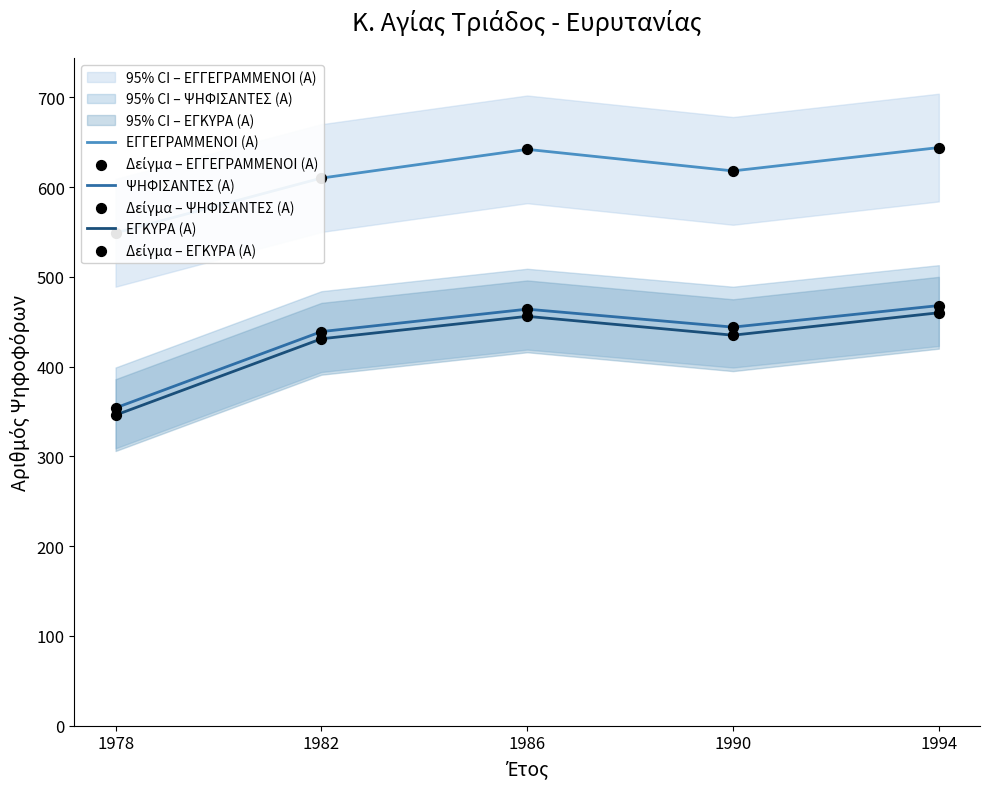

Which series contains the lowest Y value?

ΕΓΚΥΡΑ (Α)